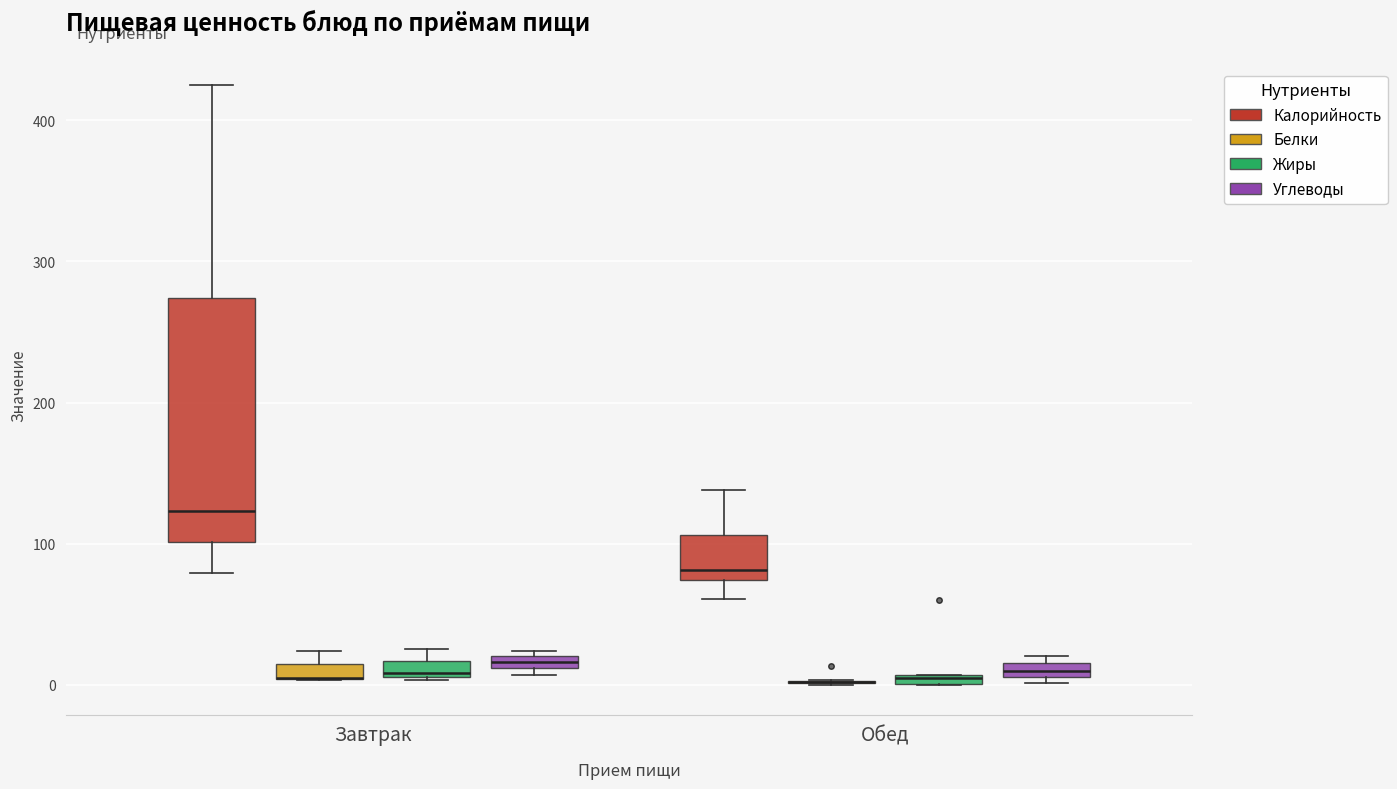

Comparing the boxes themselves (not the whiskers), which one is the tallest?

Завтрак (Калорийность)